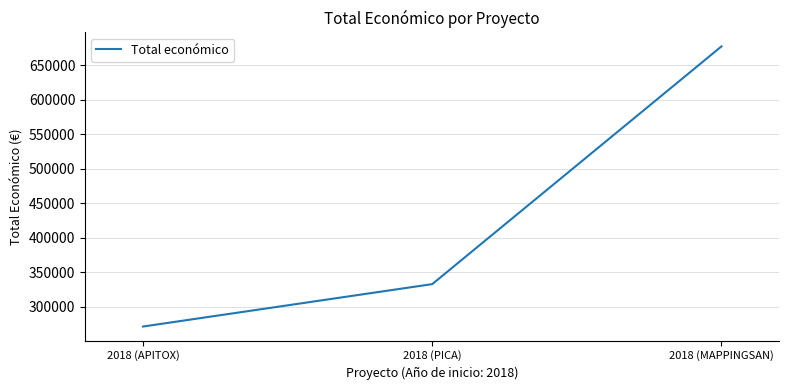

Which label corresponds to the largest value in the chart?

2018 (MAPPINGSAN)